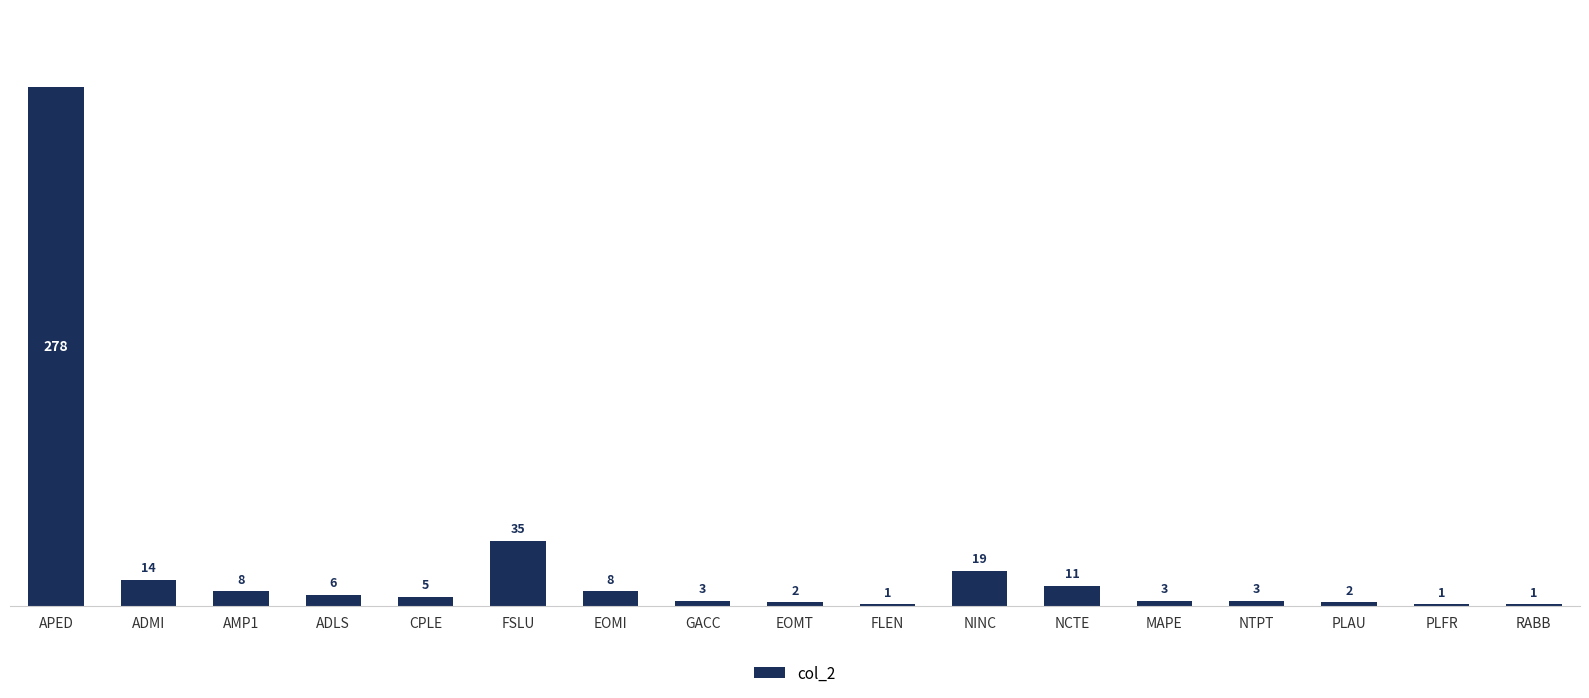

Approximately how many times larger is the value at APED compared to GACC?

92.7